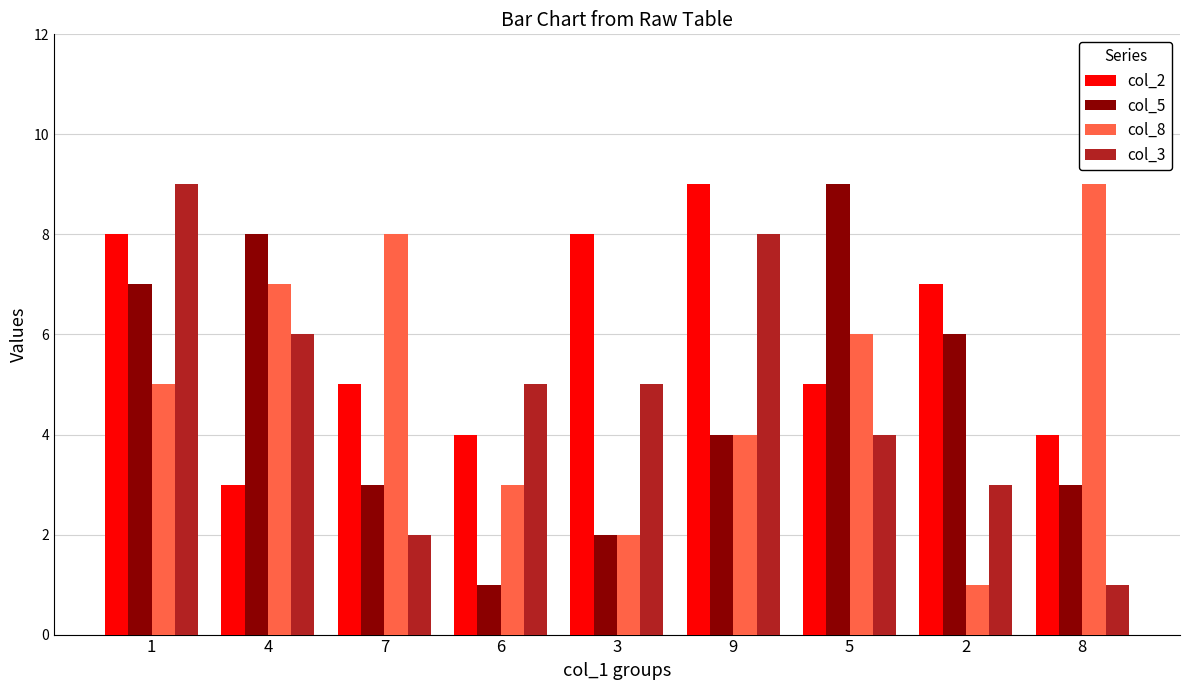

At which category is the sum across all series the highest?

1